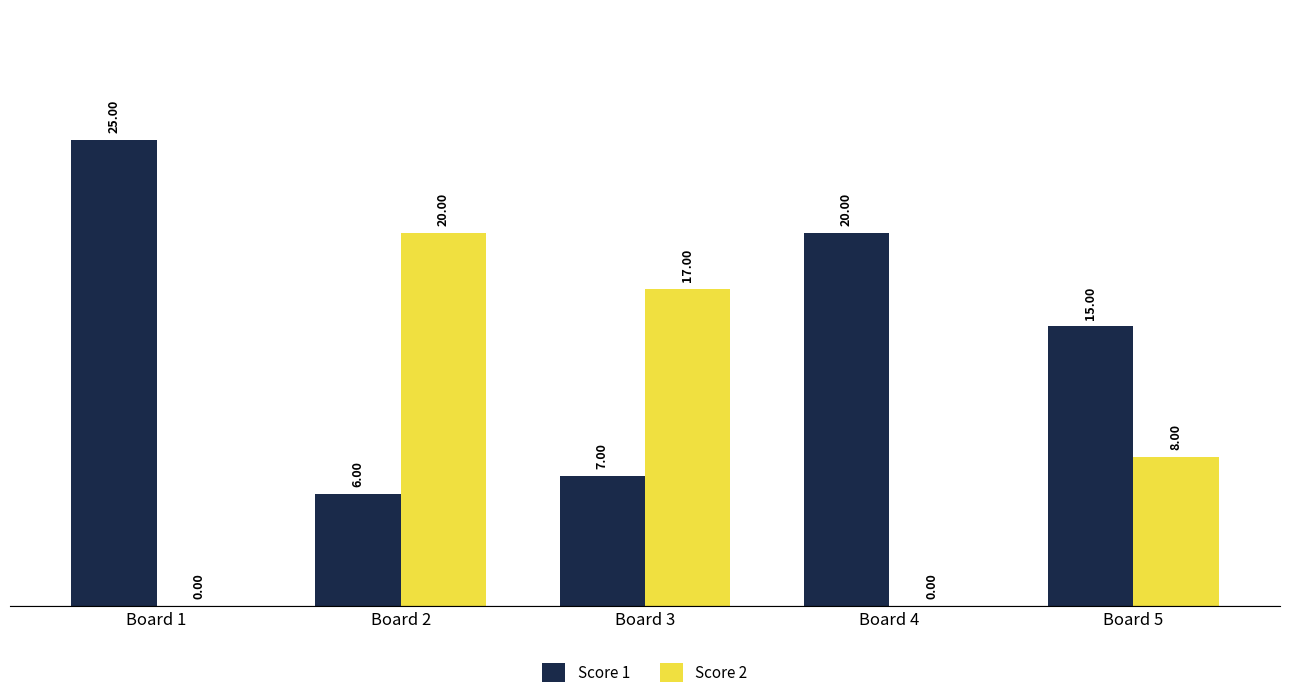

Reading left to right, extract all data points from this chart.

Score 1: Board 1=25	Board 2=6	Board 3=7	Board 4=20	Board 5=15
Score 2: Board 1=0	Board 2=20	Board 3=17	Board 4=0	Board 5=8